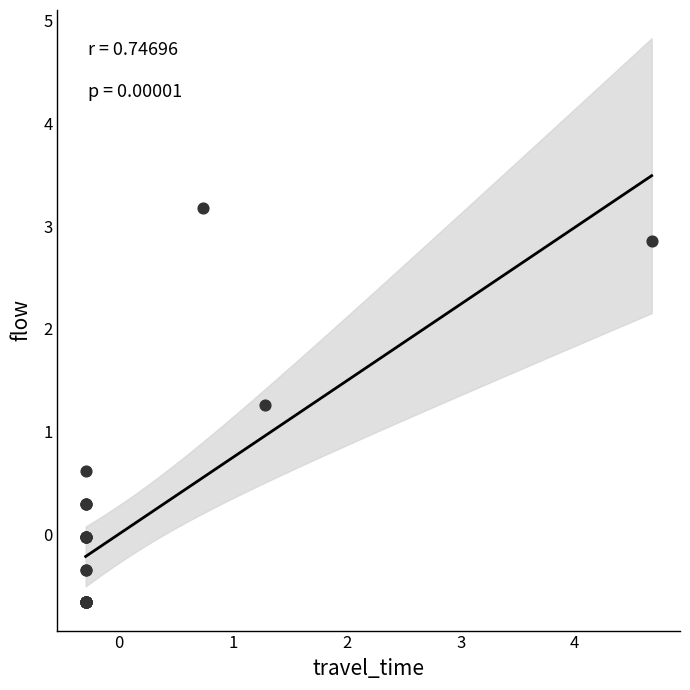

What Y value in the scatter plot is closest to 1?

1.3